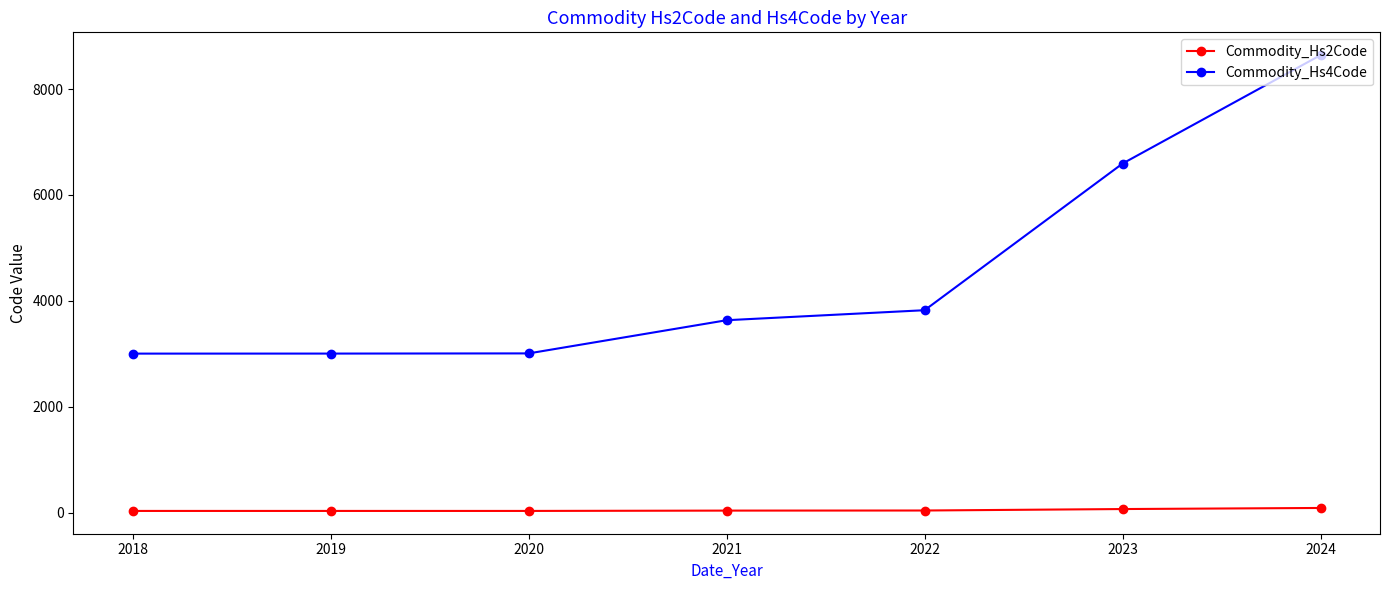

Rank the series by their average value, from highest to lowest.

Commodity_Hs4Code, Commodity_Hs2Code